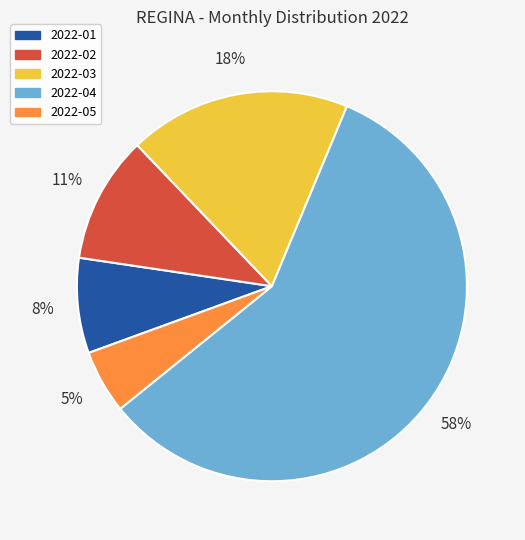

Is it true that 2022-01 is 16% of the pie?

False